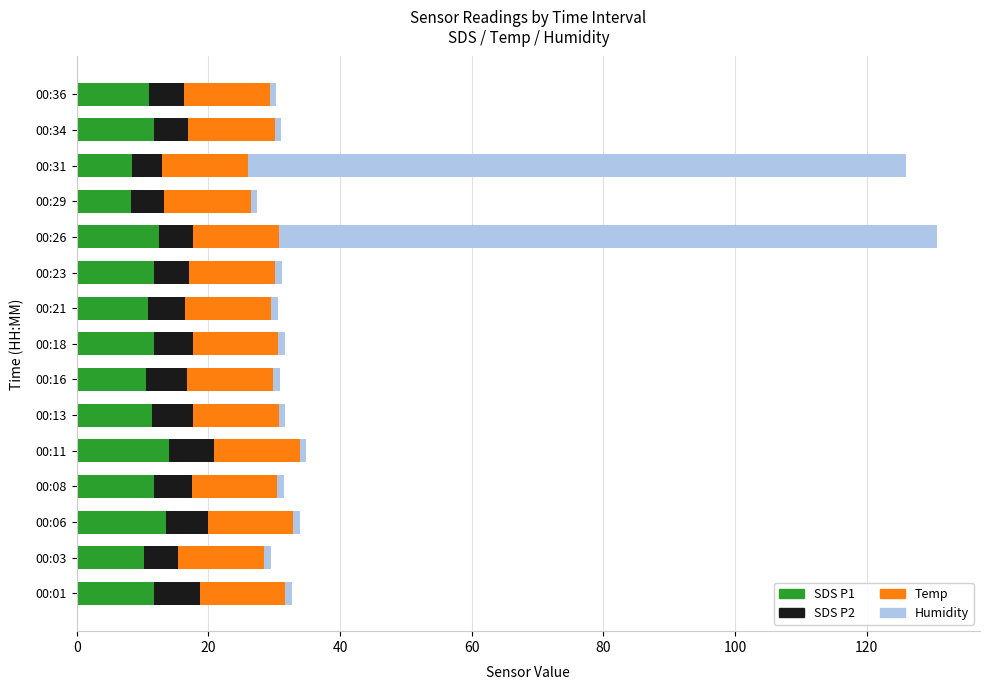

What is the difference between the maximum and minimum values in the SDS P1 series?

5.8